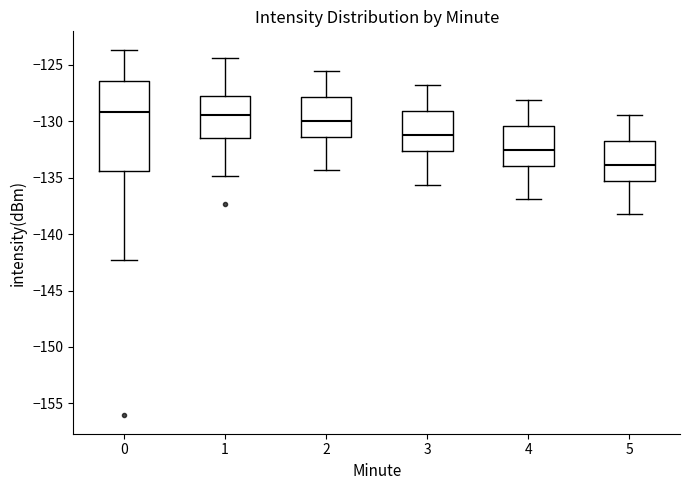

Which box is the tallest, from its lower edge to its upper edge?

0